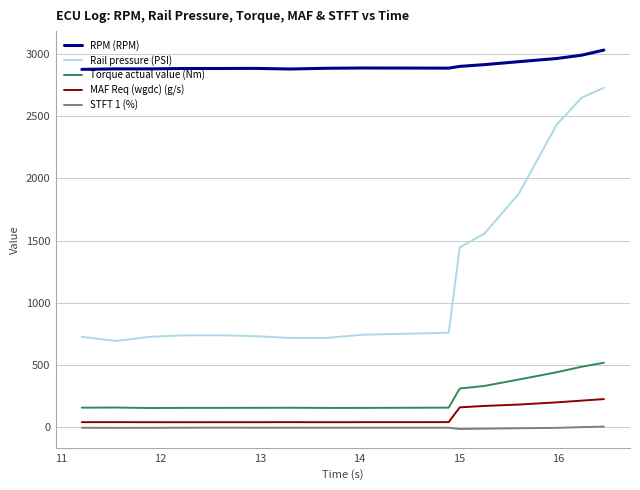

What is the greatest value displayed?

3028.0